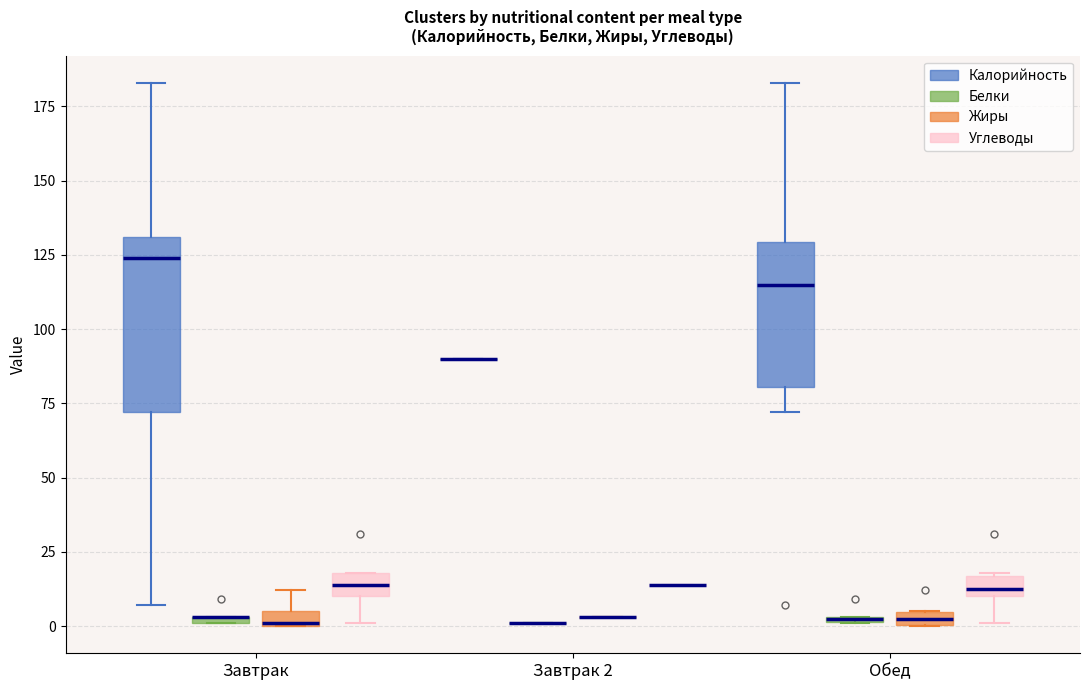

Where does the median line of the box for Завтрак (Углеводы) sit on the y-axis? The values are not printed on the chart, so give them approximately, as read against the axis.

15